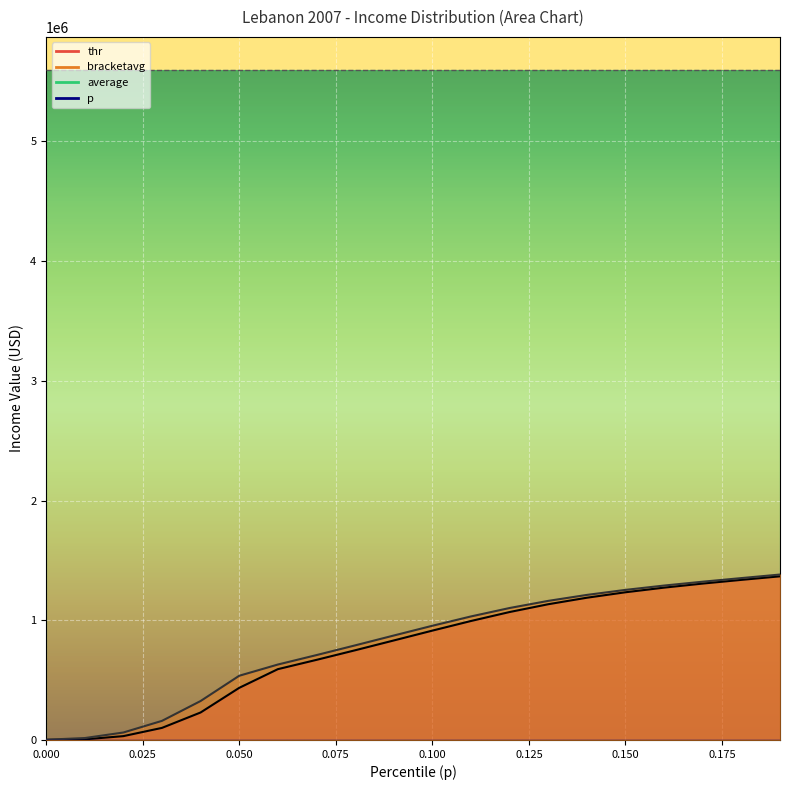

Where is bracketavg nearest to the value 692108?

0.07